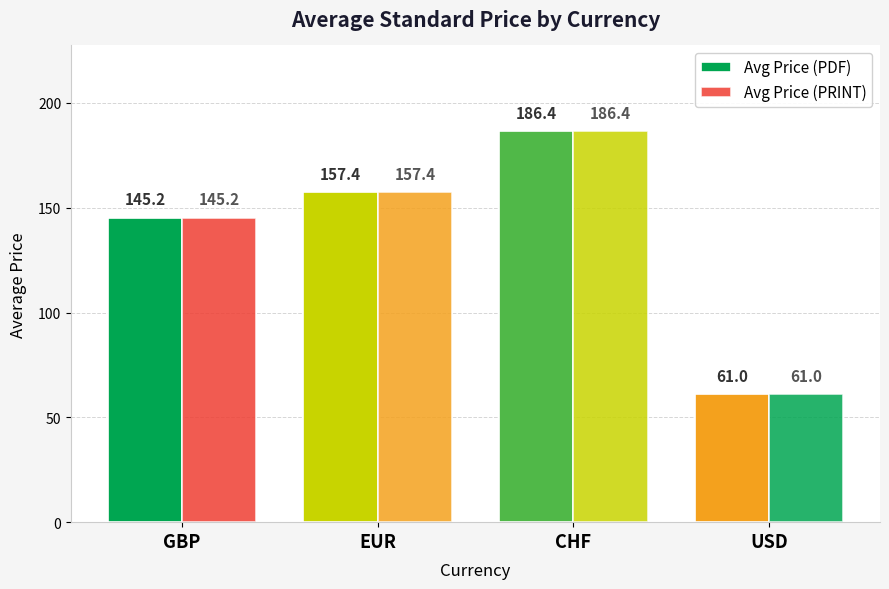

How many groups of bars are there?

4